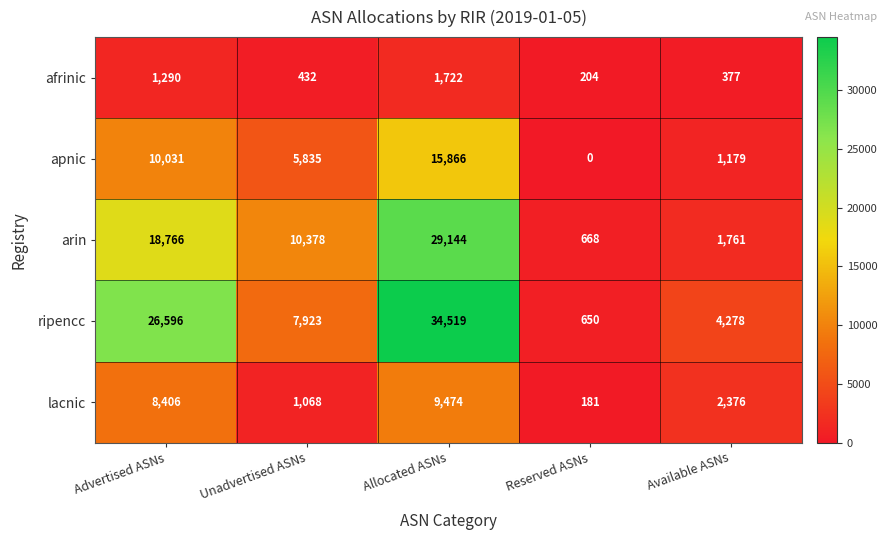

Is it true that lacnic equals 269 at Reserved ASNs?

False